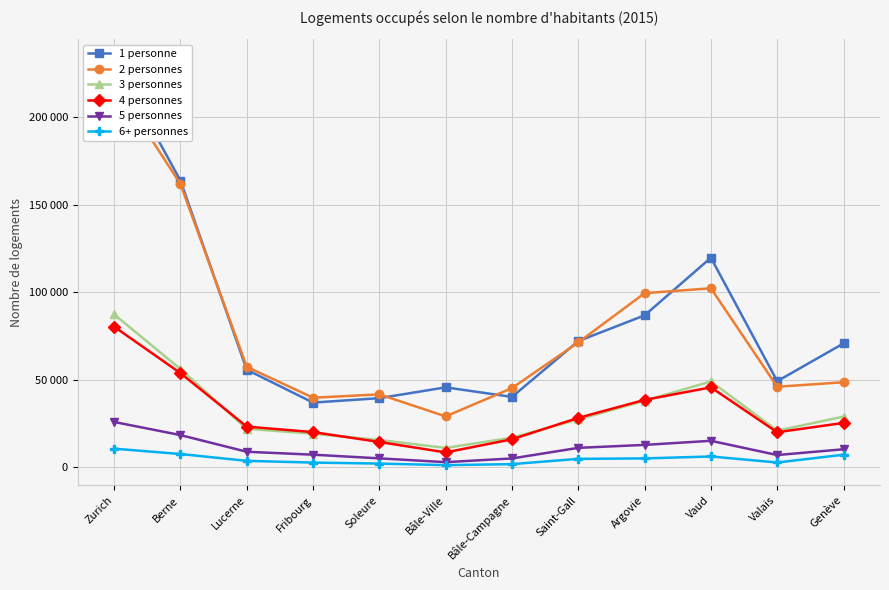

Reading left to right, extract all data points from this chart.

1 personne: Zurich=233140	Berne=163867	Lucerne=55667	Fribourg=36868	Soleure=39406	Bâle-Ville=45583	Bâle-Campagne=40121	Saint-Gall=72025	Argovie=86776	Vaud=119722	Valais=49120	Genève=70709
2 personnes: Zurich=220308	Berne=161926	Lucerne=57348	Fribourg=39660	Soleure=41564	Bâle-Ville=28976	Bâle-Campagne=45161	Saint-Gall=71286	Argovie=99453	Vaud=102268	Valais=45929	Genève=48500
3 personnes: Zurich=87306	Berne=56066	Lucerne=21871	Fribourg=19066	Soleure=15461	Bâle-Ville=10931	Bâle-Campagne=16789	Saint-Gall=27223	Argovie=37891	Vaud=48974	Valais=20828	Genève=28831
4 personnes: Zurich=80301	Berne=53740	Lucerne=23128	Fribourg=19988	Soleure=14343	Bâle-Ville=8371	Bâle-Campagne=15861	Saint-Gall=28127	Argovie=38408	Vaud=45588	Valais=19900	Genève=25238
5 personnes: Zurich=25791	Berne=18282	Lucerne=8740	Fribourg=7072	Soleure=4964	Bâle-Ville=2792	Bâle-Campagne=4912	Saint-Gall=10975	Argovie=12666	Vaud=15010	Valais=6861	Genève=10172
6+ personnes: Zurich=10515	Berne=7448	Lucerne=3544	Fribourg=2543	Soleure=1991	Bâle-Ville=1083	Bâle-Campagne=1665	Saint-Gall=4690	Argovie=4934	Vaud=6041	Valais=2599	Genève=7048